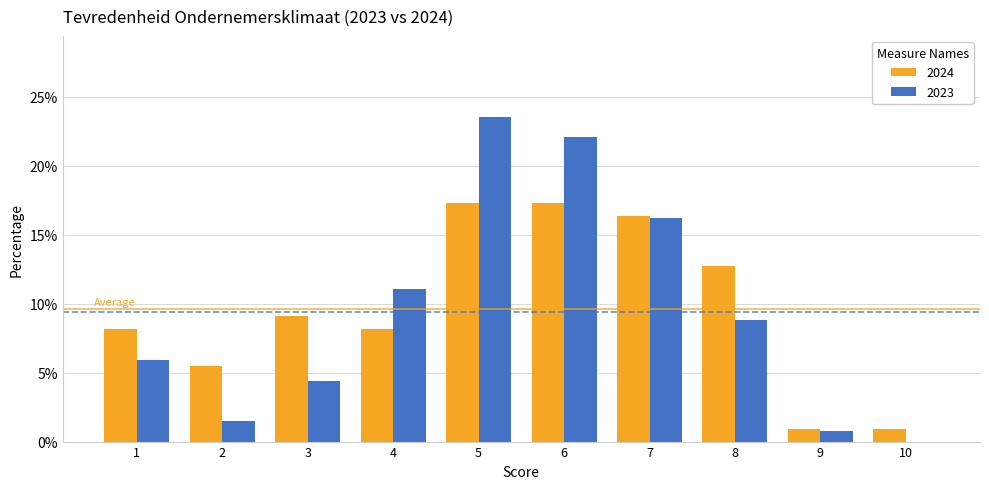

What is the sum of all 2023 values?

0.9